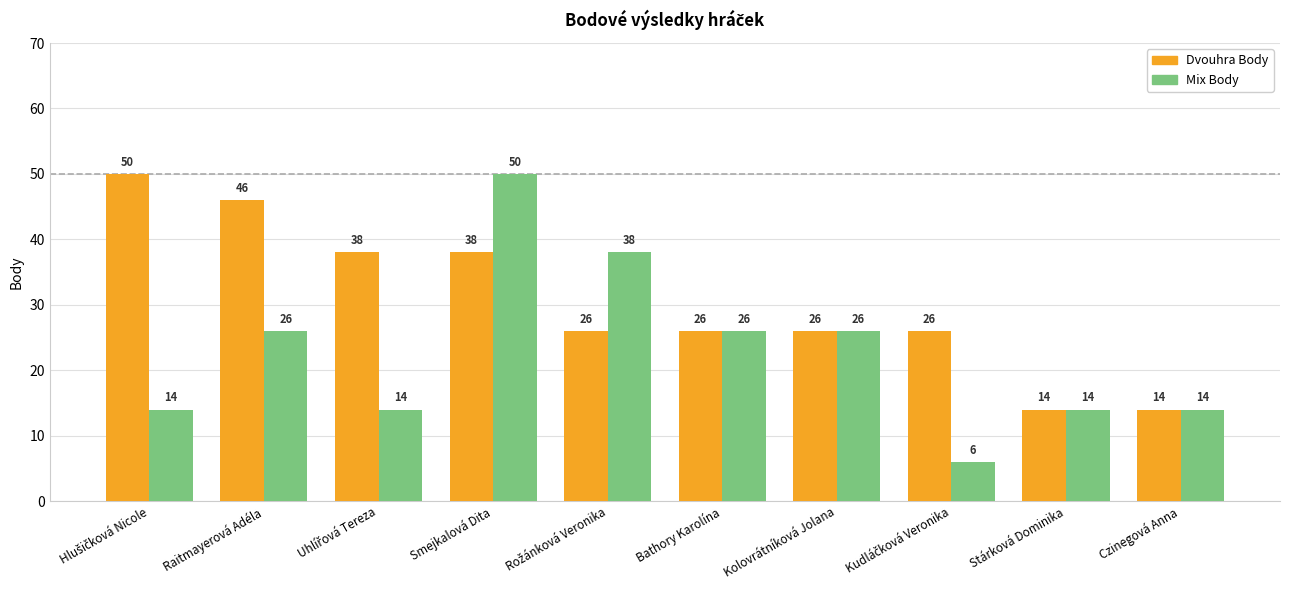

The value of Mix Body at Kolovrátníková Jolana is 26. True or false?

True